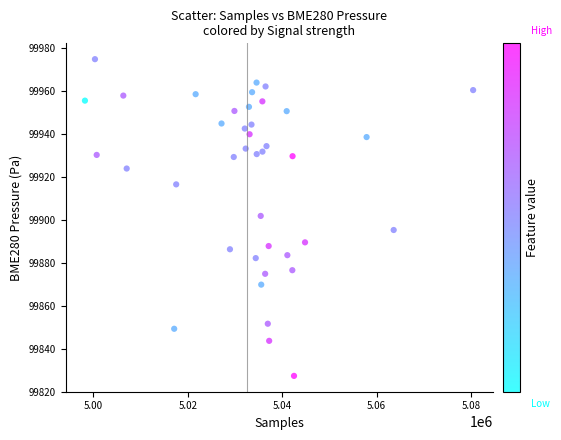

What is the range of Y values (max minus min)?

147.5